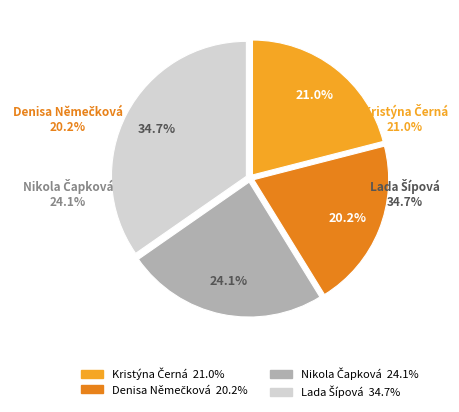

To the nearest percent, what is the average slice percentage?

25%